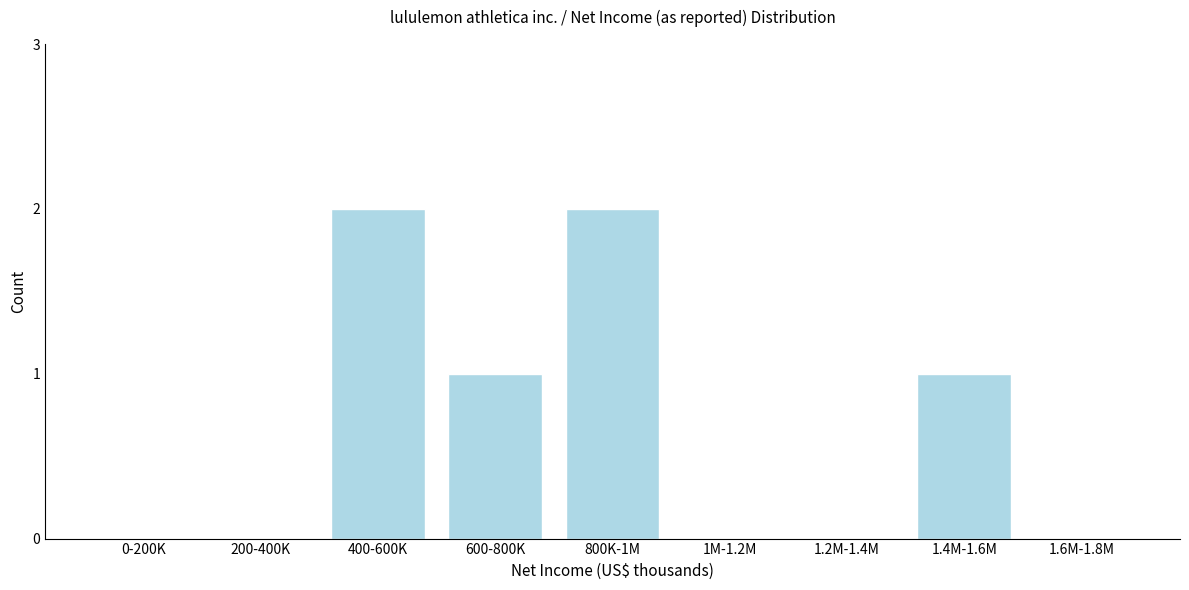

Reading left to right, what are all the values shown in this chart?

0-200K=0	200-400K=0	400-600K=2	600-800K=1	800K-1M=2	1M-1.2M=0	1.2M-1.4M=0	1.4M-1.6M=1	1.6M-1.8M=0